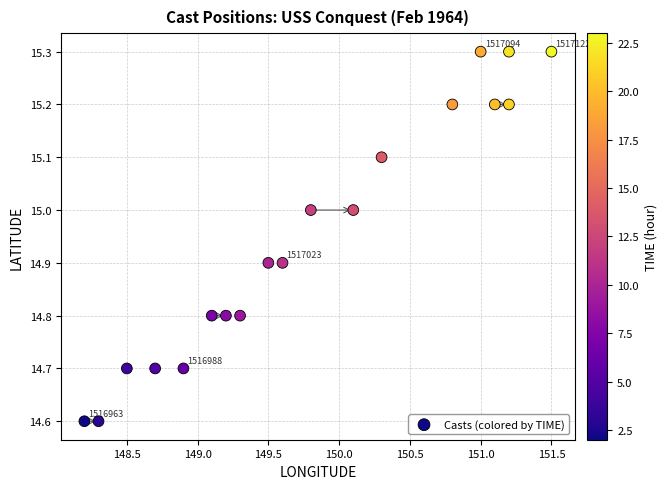

What is the range of X values (max minus min)?

3.3